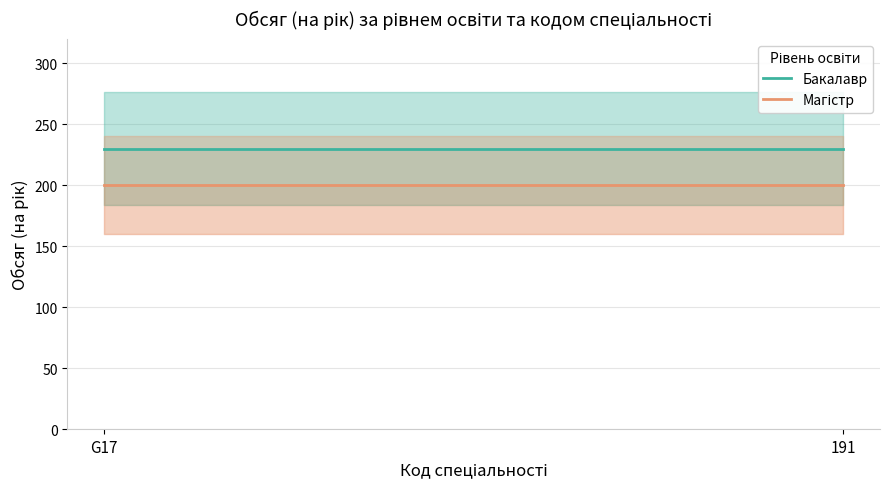

The Бакалавр series shows 230 at 191. True or false?

True